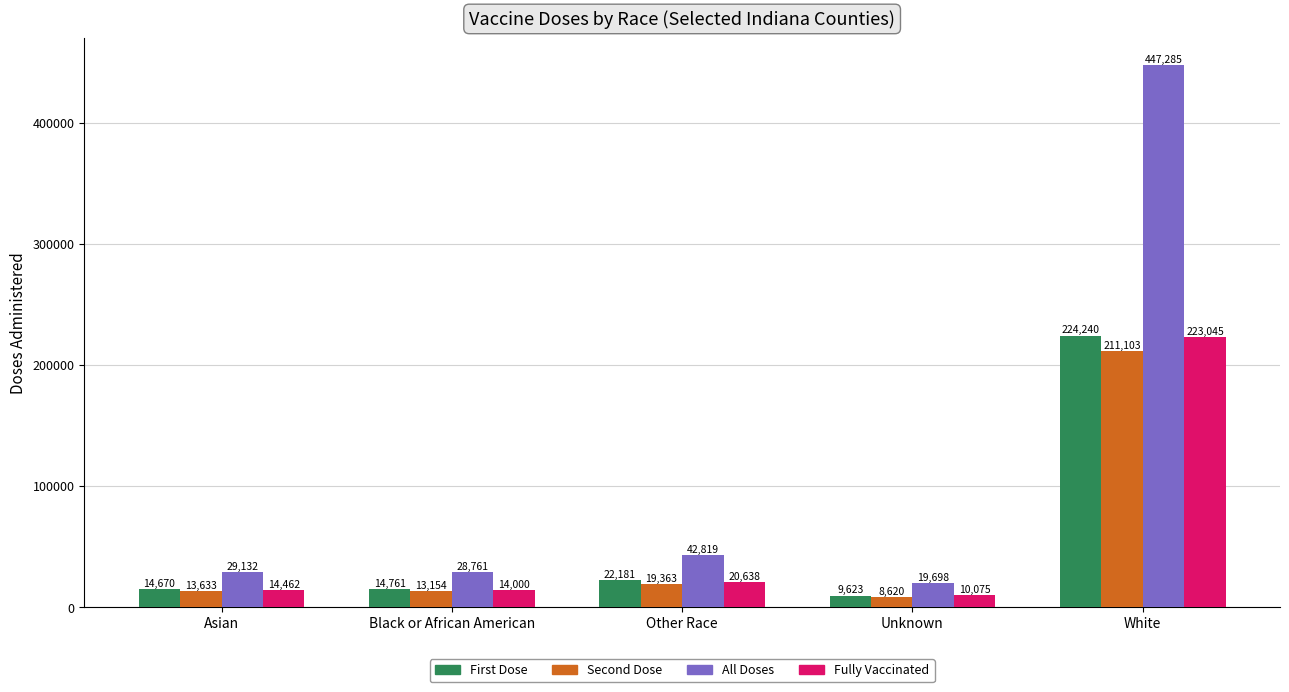

What is the value of the First Dose bar at the 4th from the left?

9623